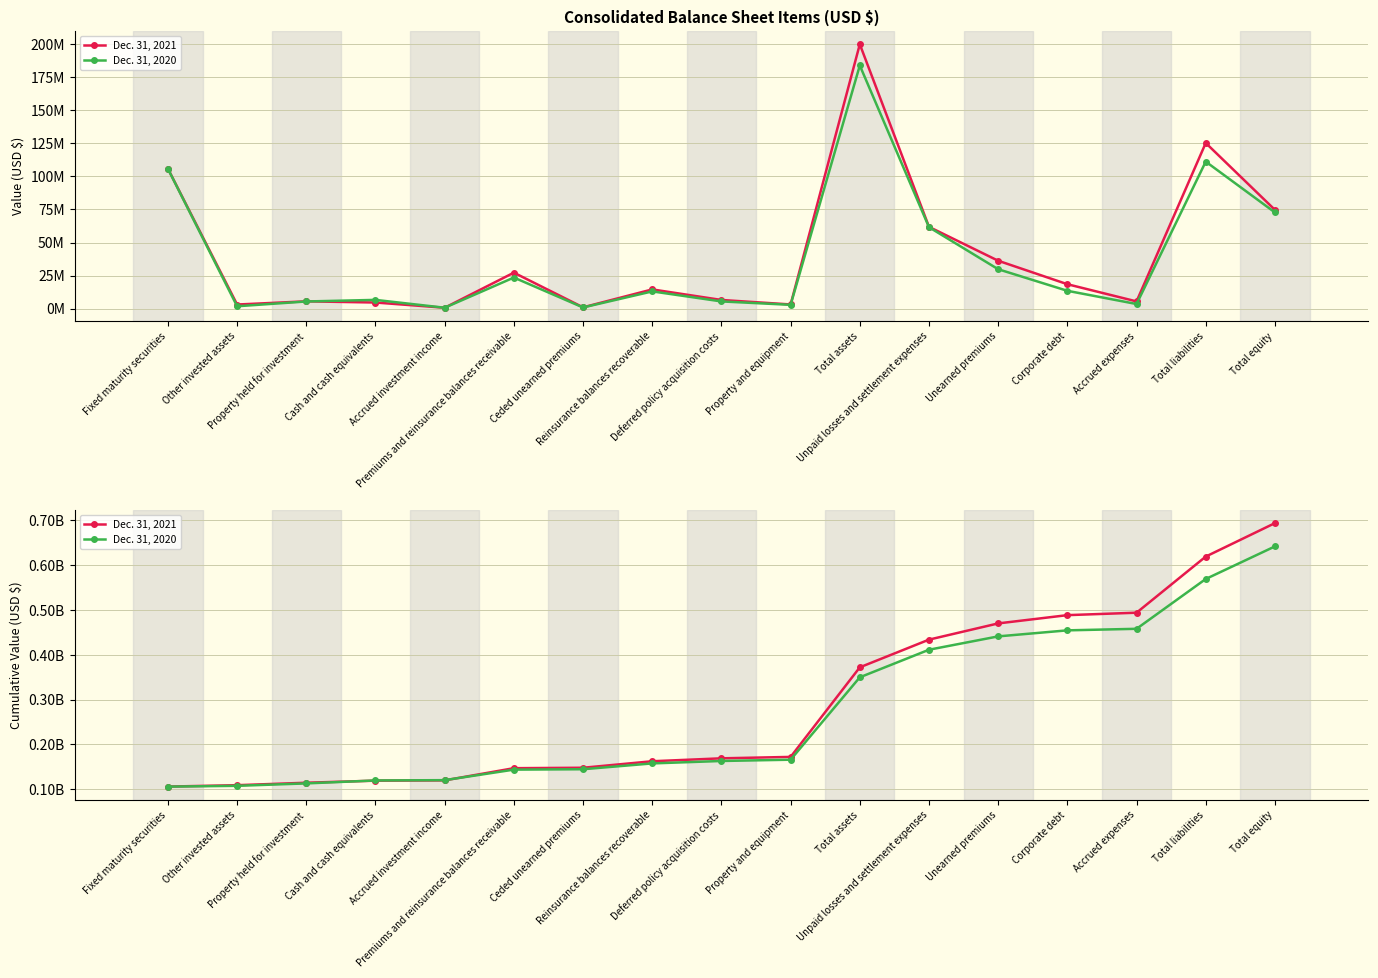

At which label is Dec. 31, 2021 closest to 399931815?

Total assets